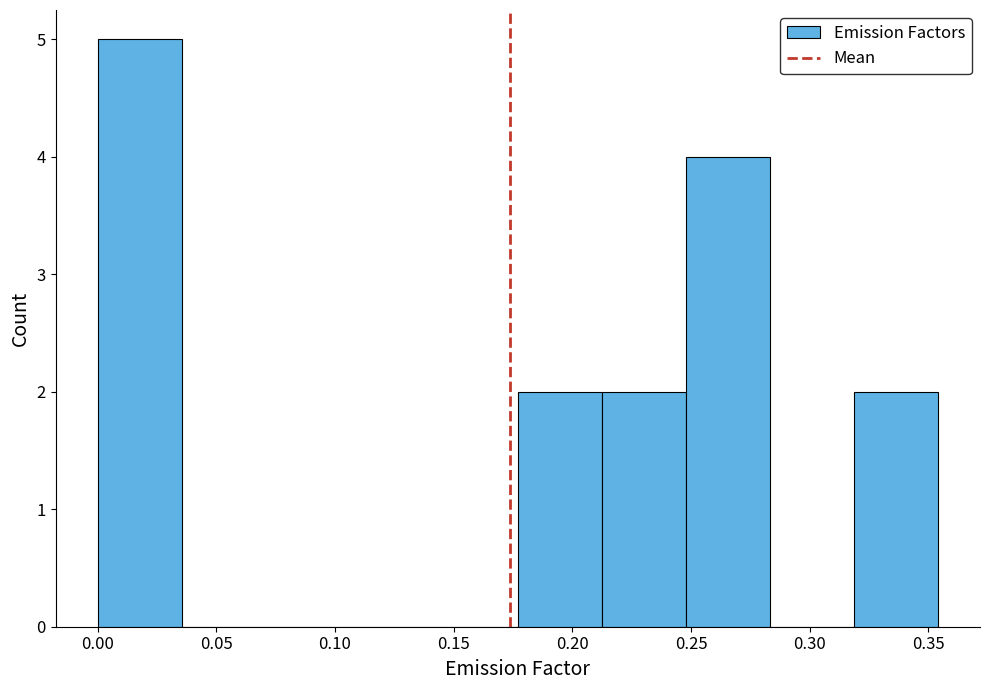

How tall is the bar that spans 0.000 to 0.035 on the x-axis? Neither the bar edges nor the heights are printed on the chart, so give them approximately, as read against the axes.

5